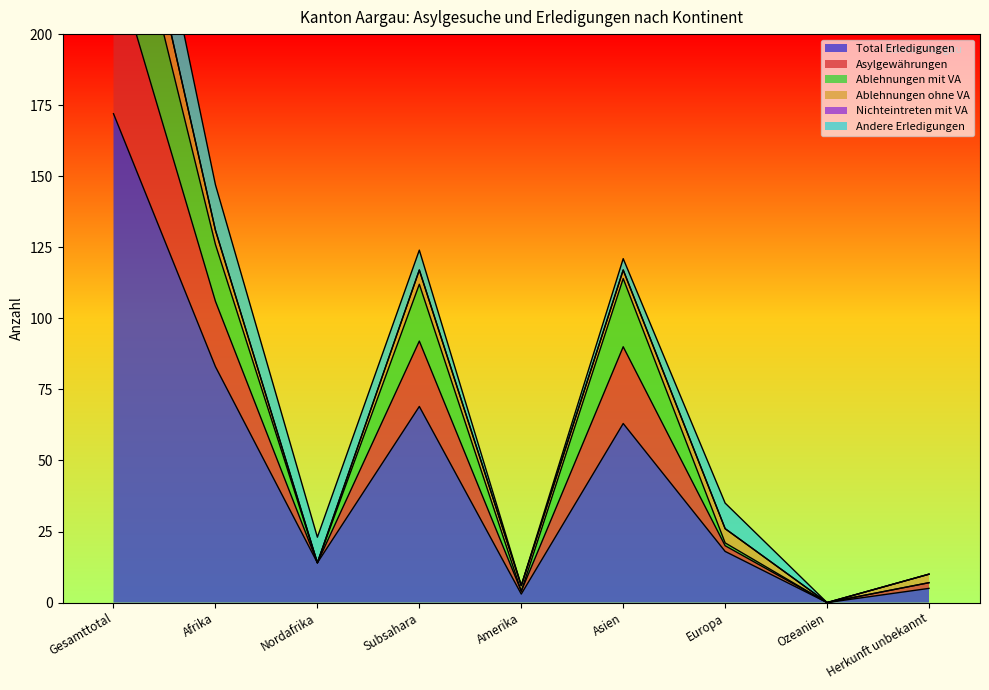

Is it true that Total Erledigungen equals 0 at Ozeanien?

True